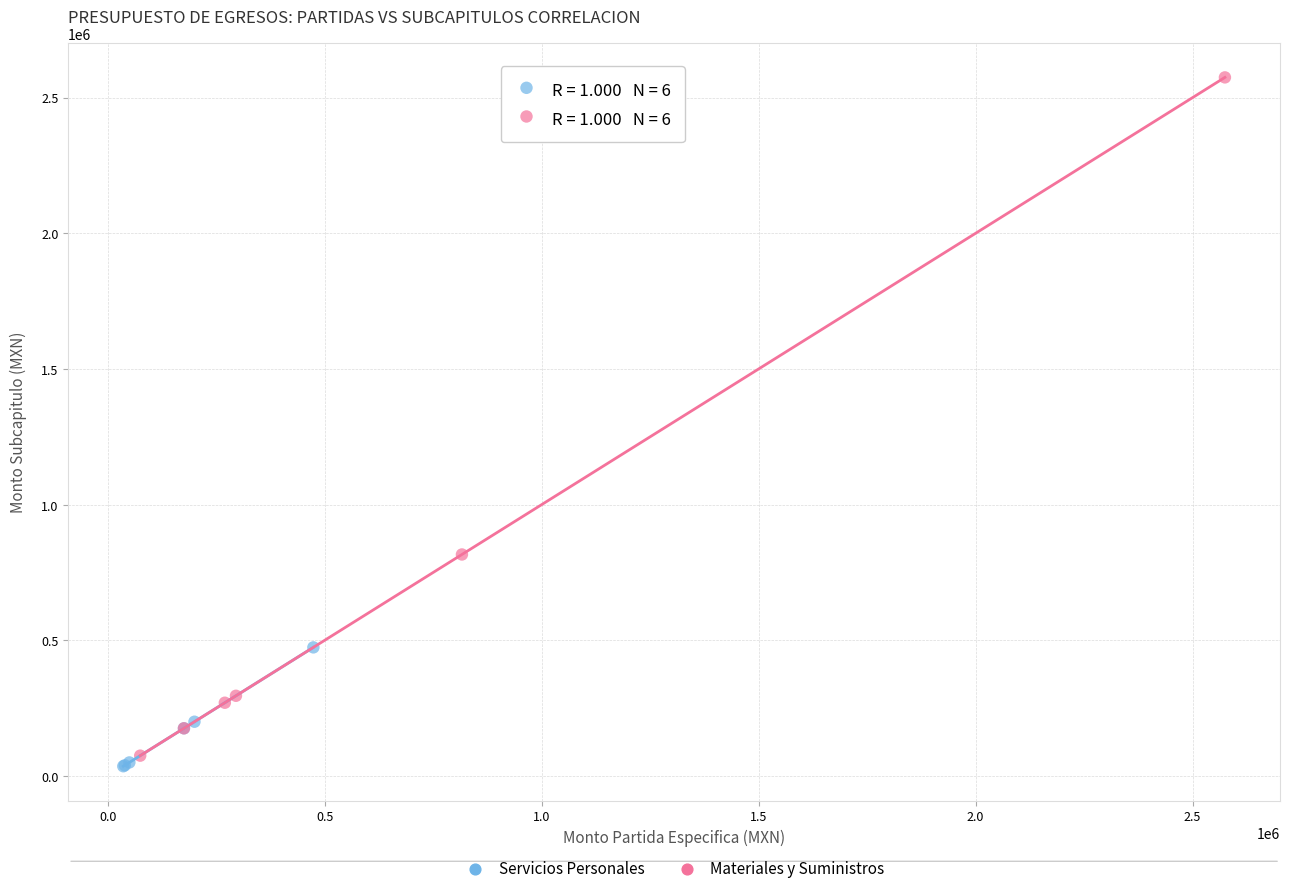

Which series has the widest spread of Y values?

Materiales y Suministros